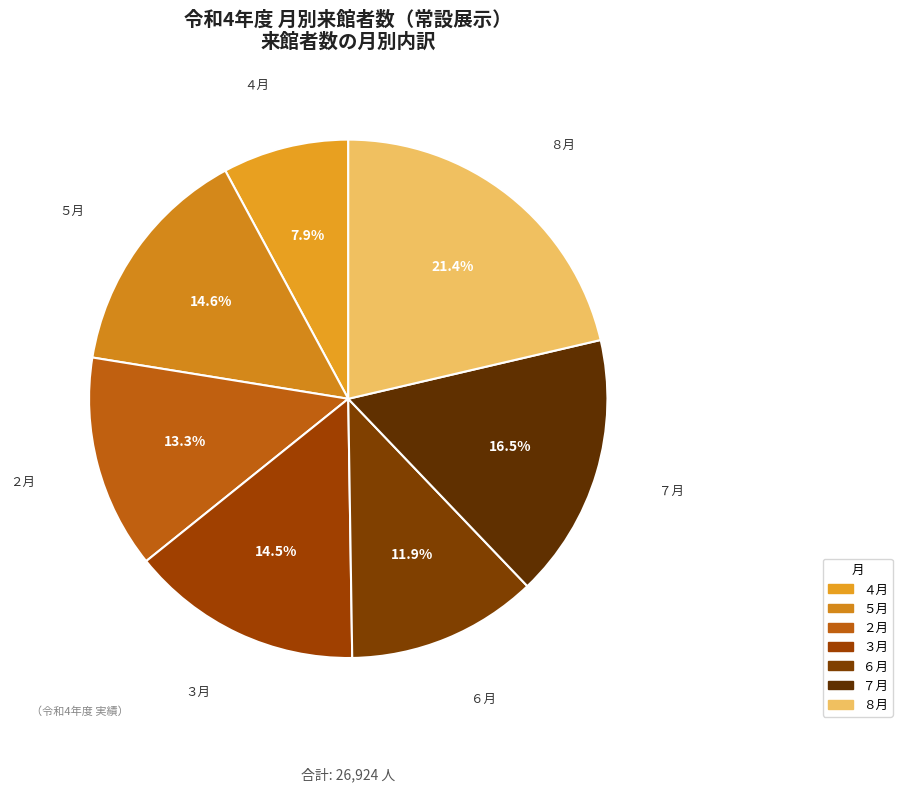

Count the number of slices in the pie.

7